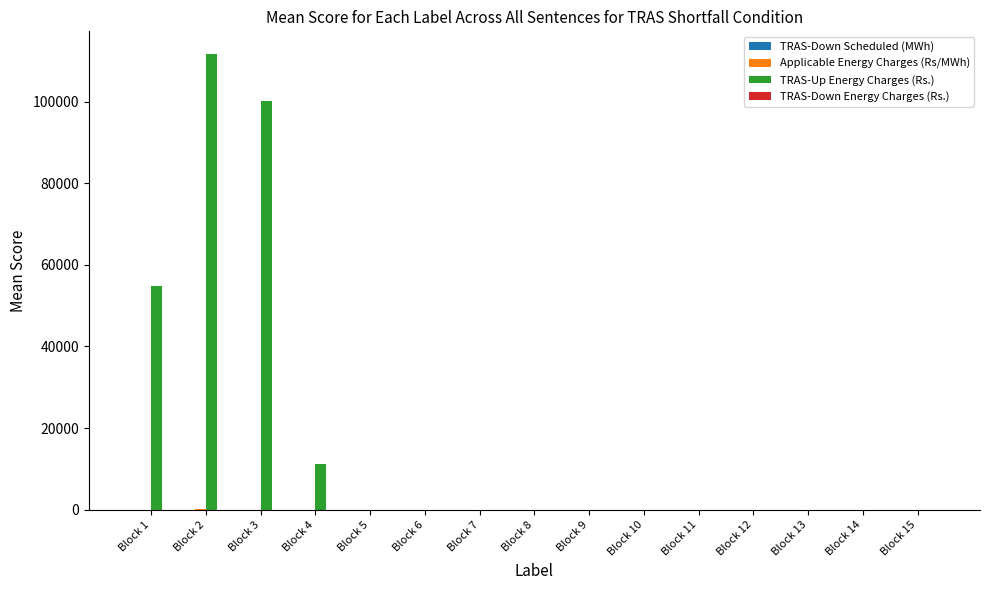

Which series has the largest total across all categories?

TRAS-Up Energy Charges (Rs.)